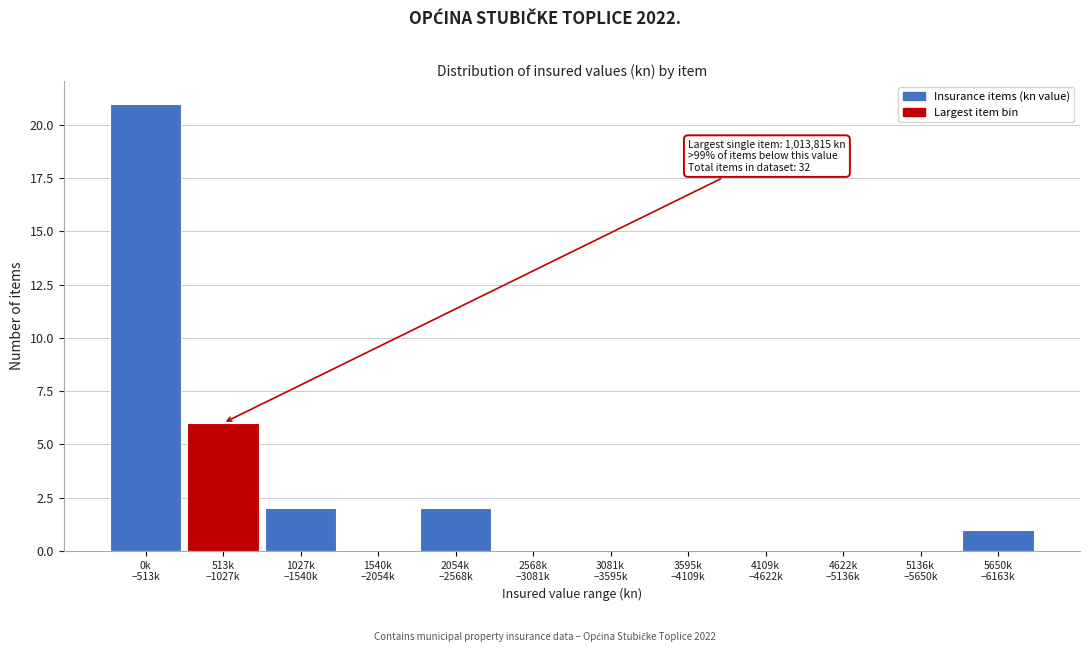

What is the greatest value displayed?

21